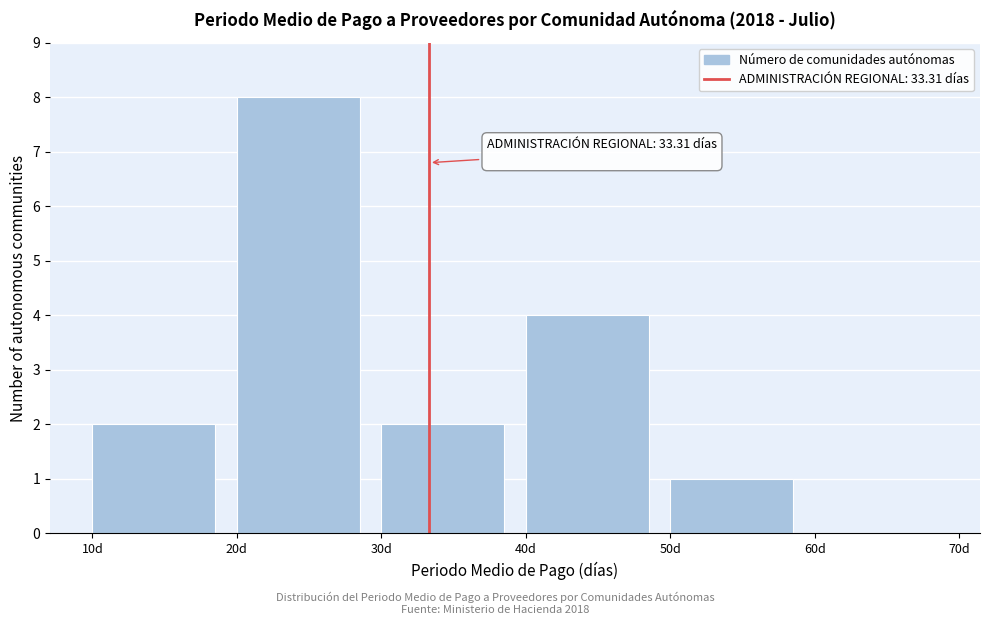

Over which range of the x-axis is the bar tallest?

20 to 30